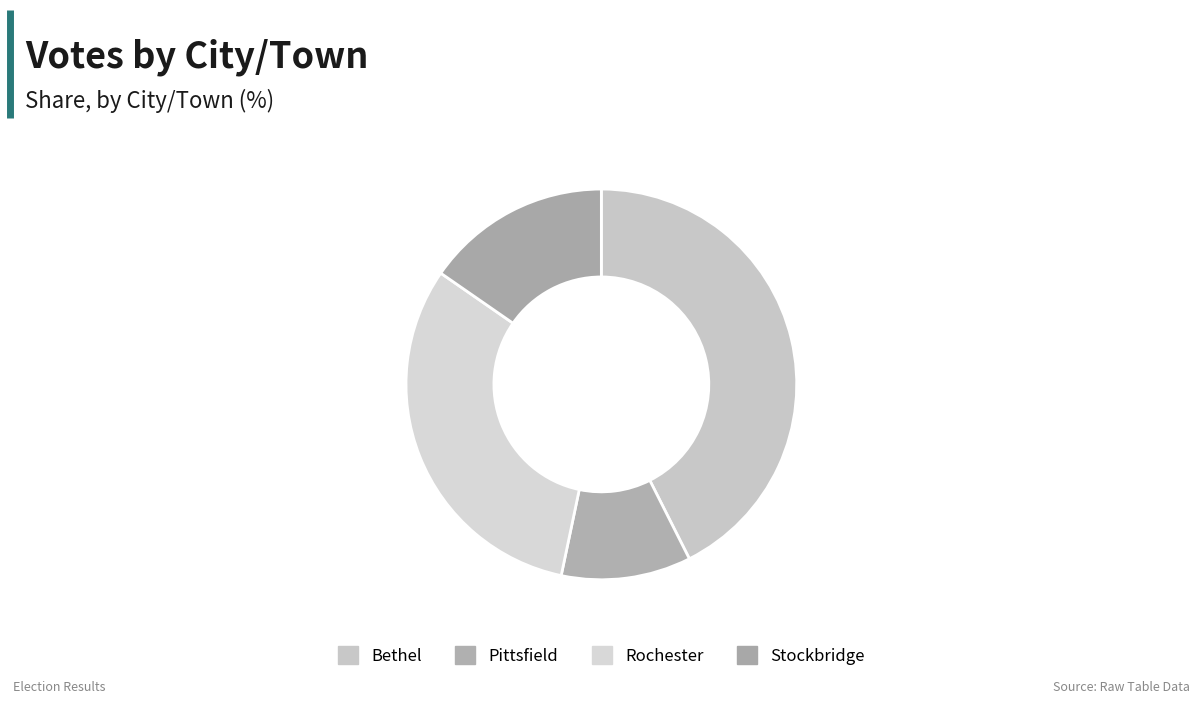

True or false: Bethel accounts for 32% of the total.

False